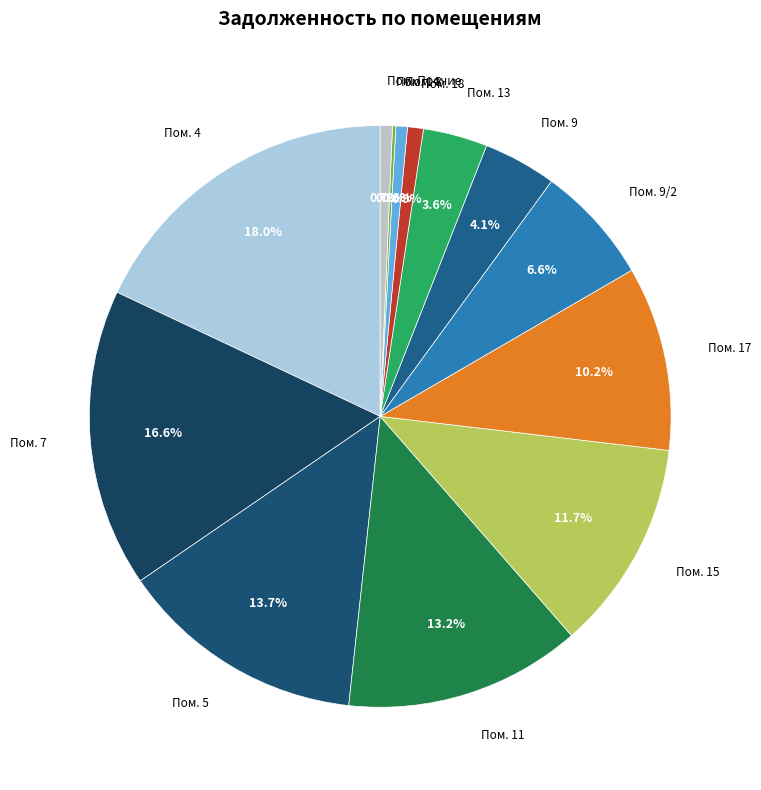

To the nearest percent, what is the difference between the largest and smallest slice percentages?

18%